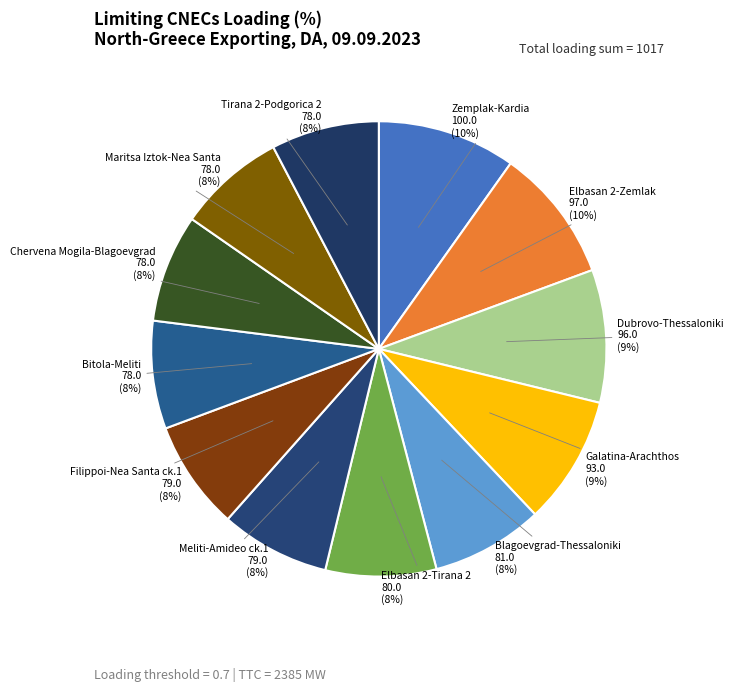

Which slice is the largest?

N-1 400 kV Zemplak-Kardia